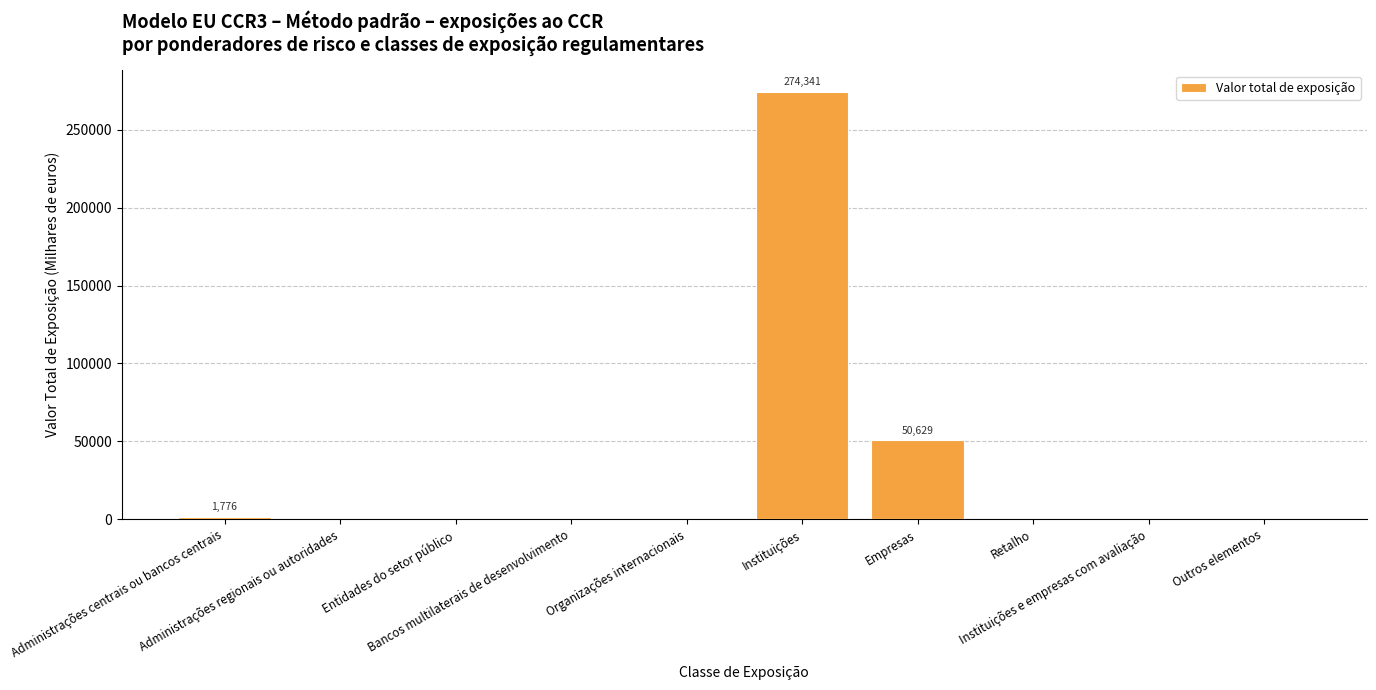

How many series are shown in this chart?

1